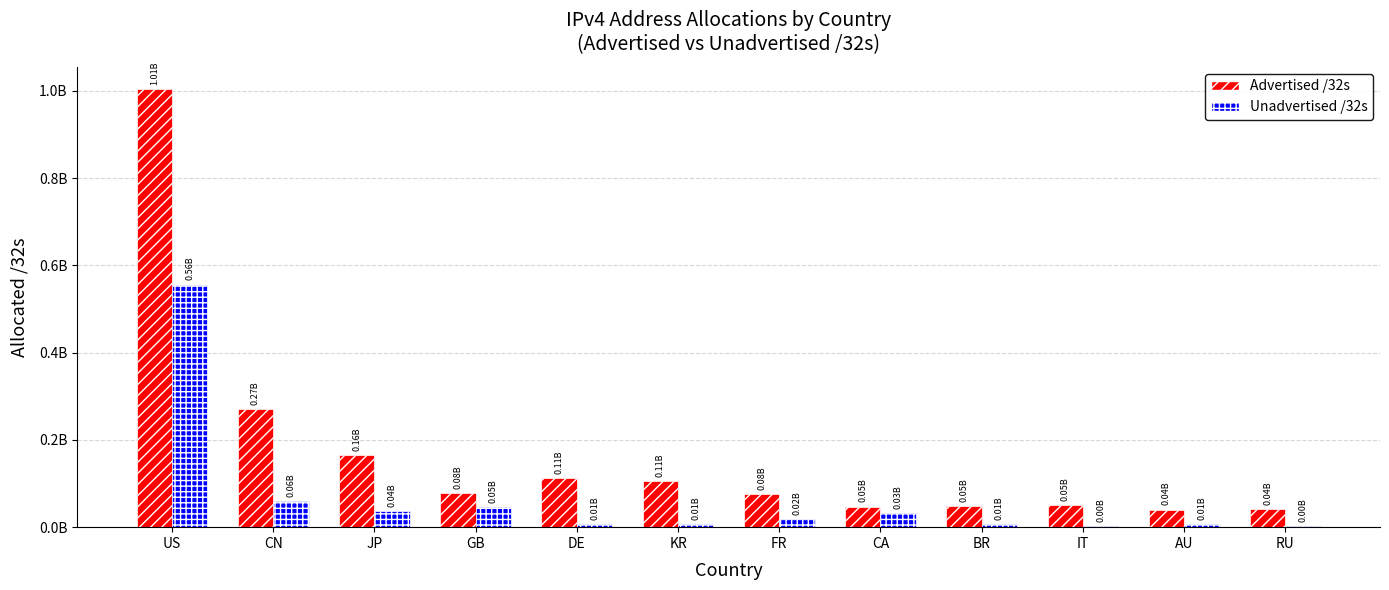

Reading right to left, transcribe all the data shown in this chart.

Advertised /32s: 42410880	40415168	50451712	48566784	47104000	76402688	105428320	111746048	77937412	164491456	270520064	1005072776
Unadvertised /32s: 3075744	7356224	2639520	6288384	32556288	19289360	6827168	7852392	46022924	37470272	59466496	556150008